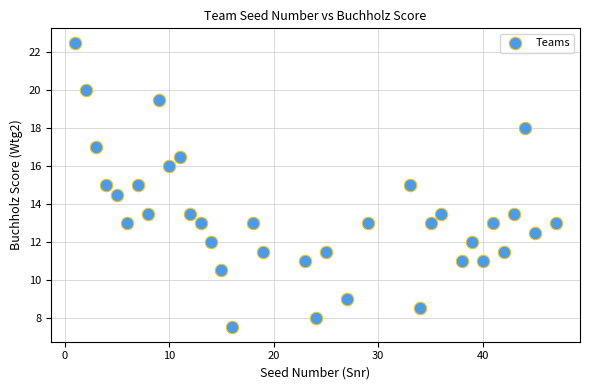

What is the range of Y values (max minus min)?

15.0